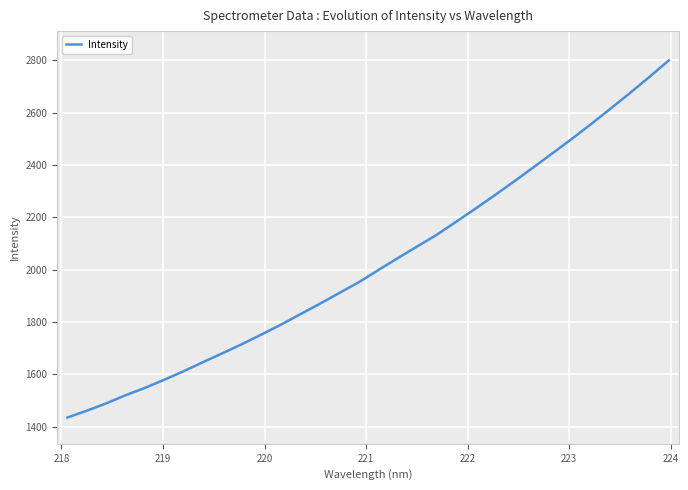

What is the minimum value for Intensity?

1435.0